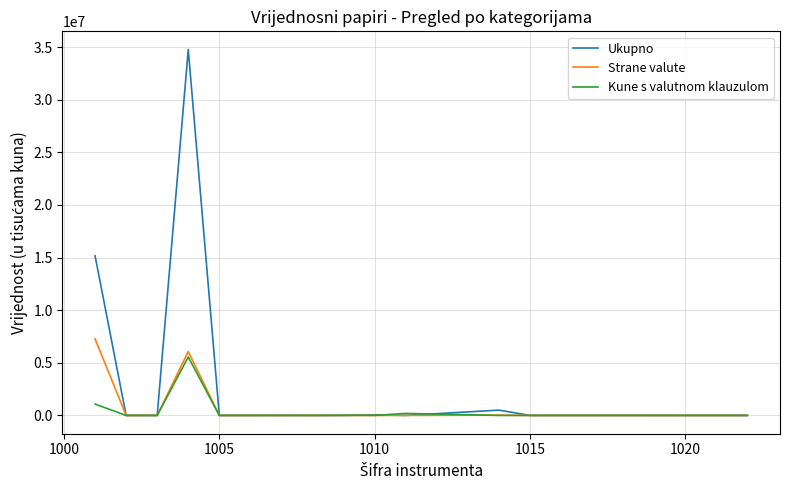

What is the greatest value displayed?

34754768